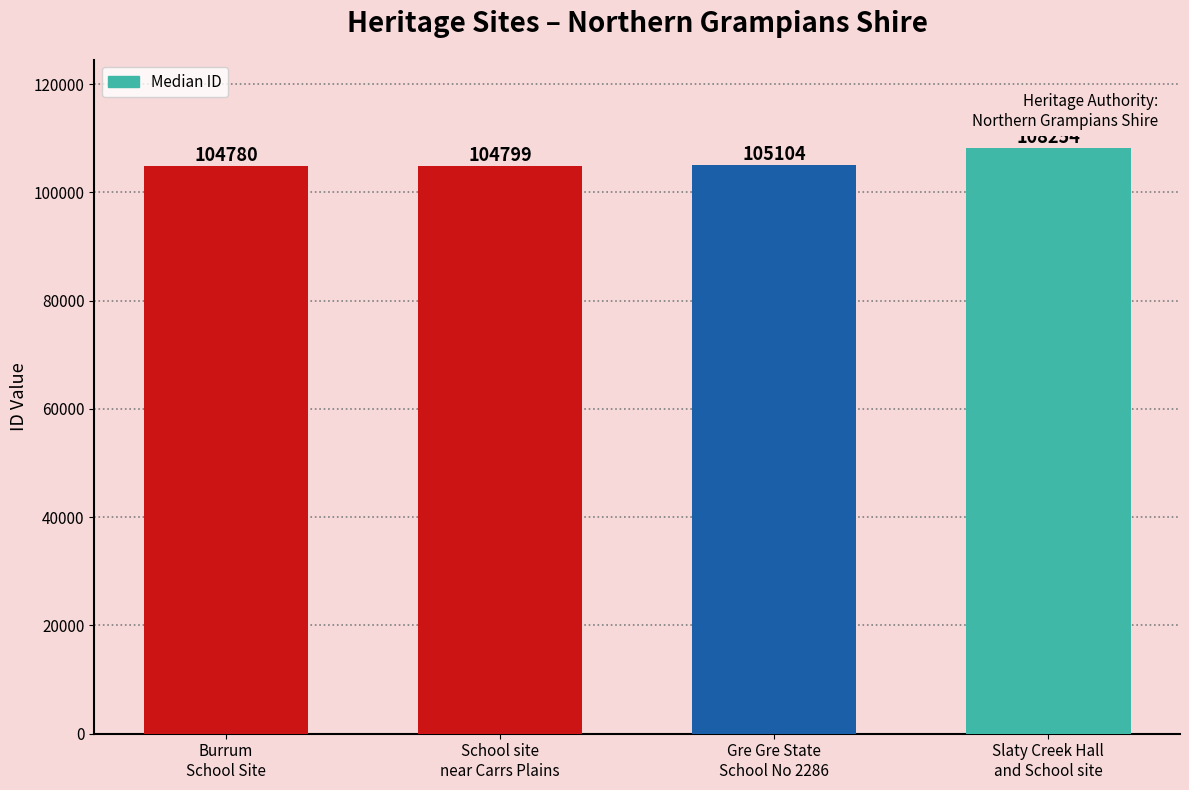

What is the difference between the values at School site
near Carrs Plains and Slaty Creek Hall
and School site?

3455